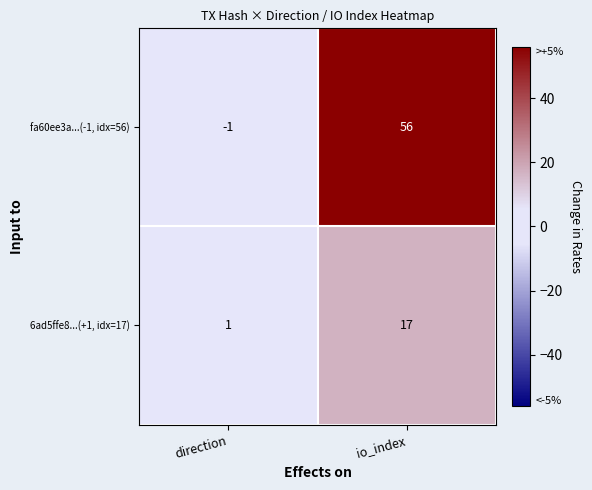

Is it true that 6ad5ffe8...(+1, idx=17) equals 17 at io_index?

True